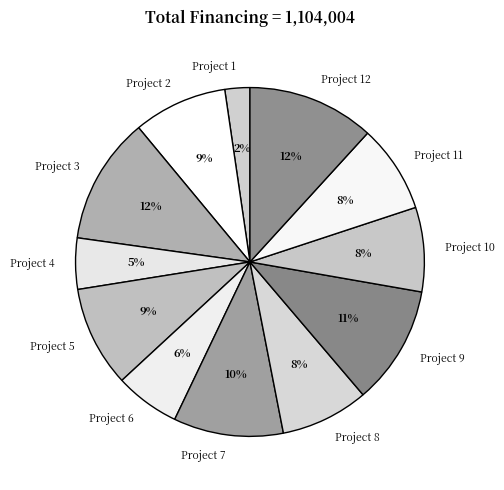

How many slices are in this pie chart?

12